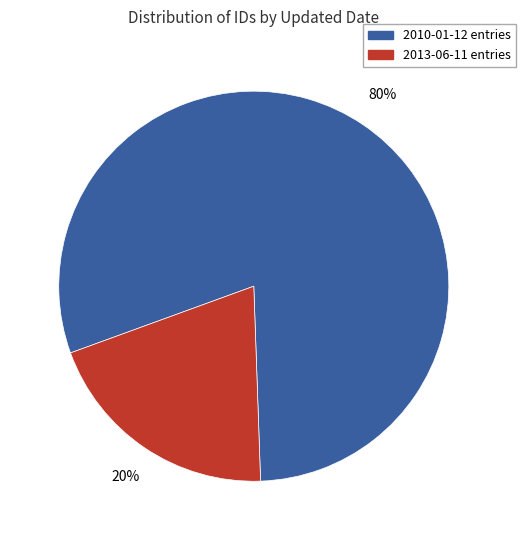

Does any single category account for the majority?

Yes